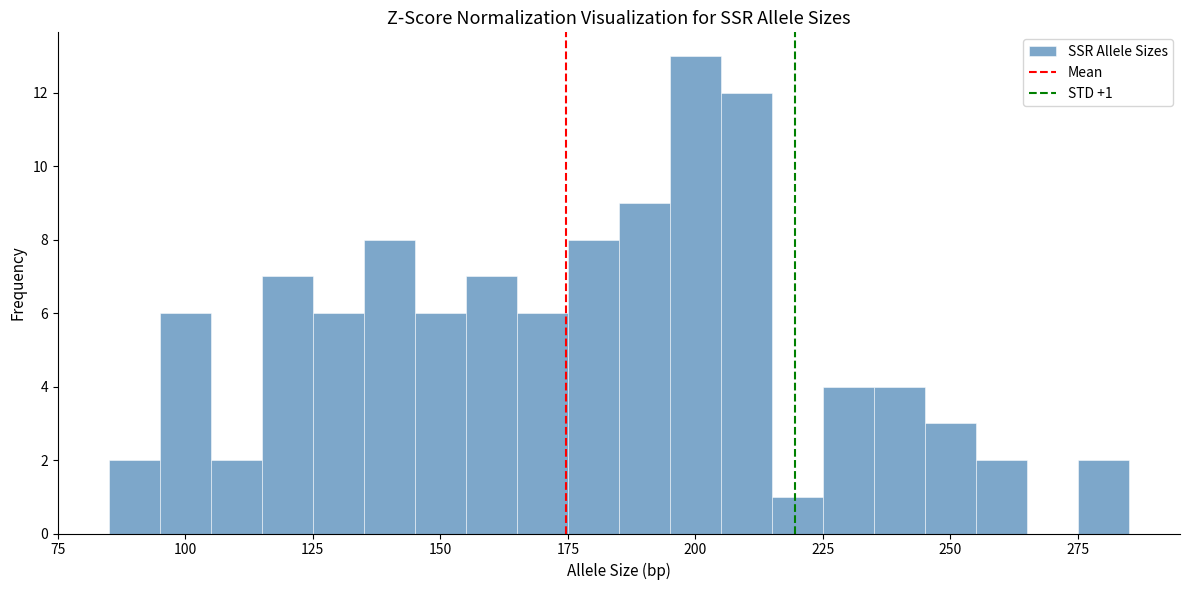

Read against the x-axis, roughly where is the centre of the tallest bar?

200